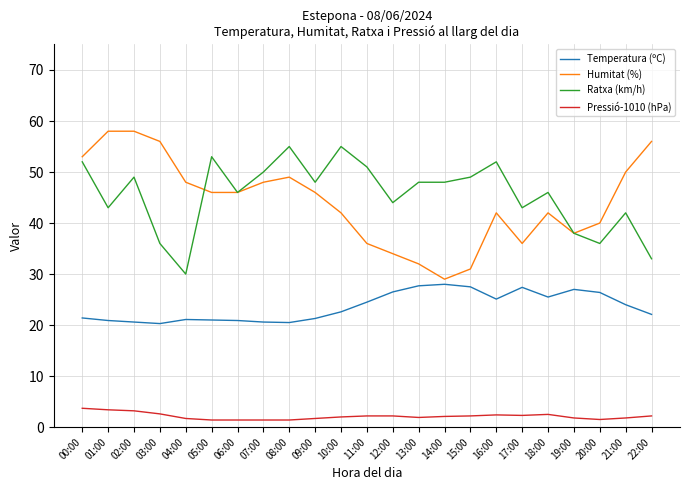

Which series has the widest spread of values?

Humitat (%)